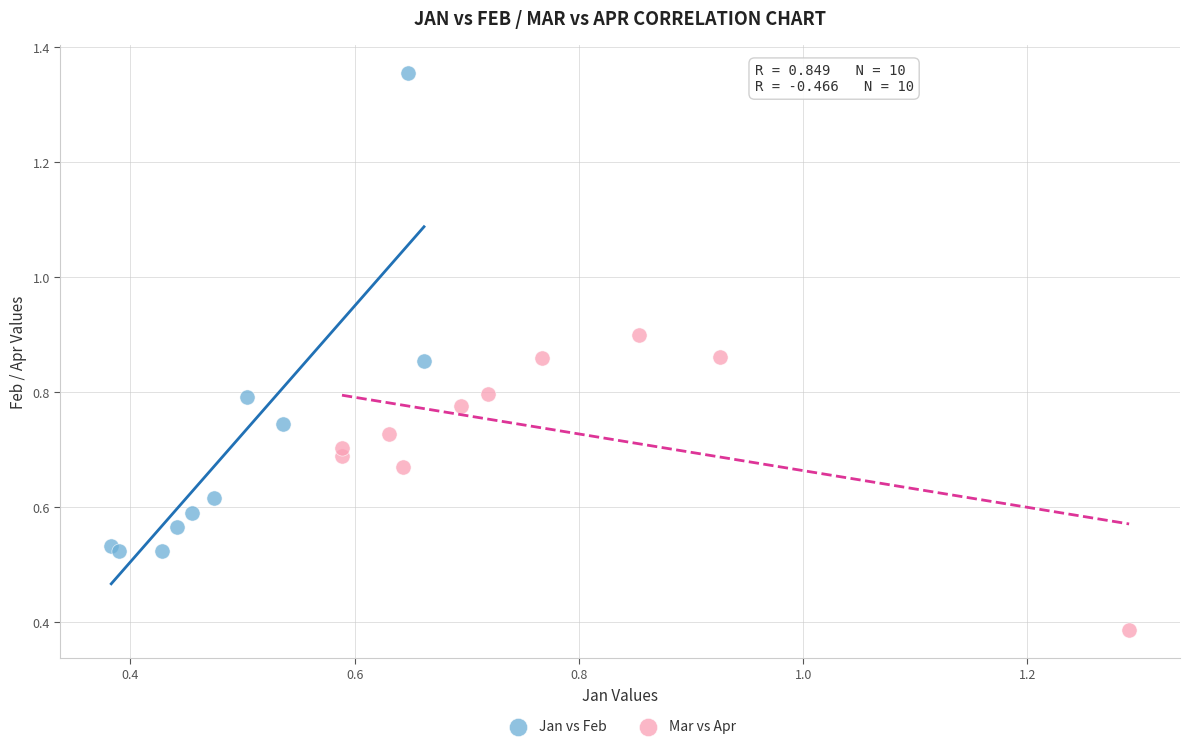

Which series has the widest spread of Y values?

Jan vs Feb